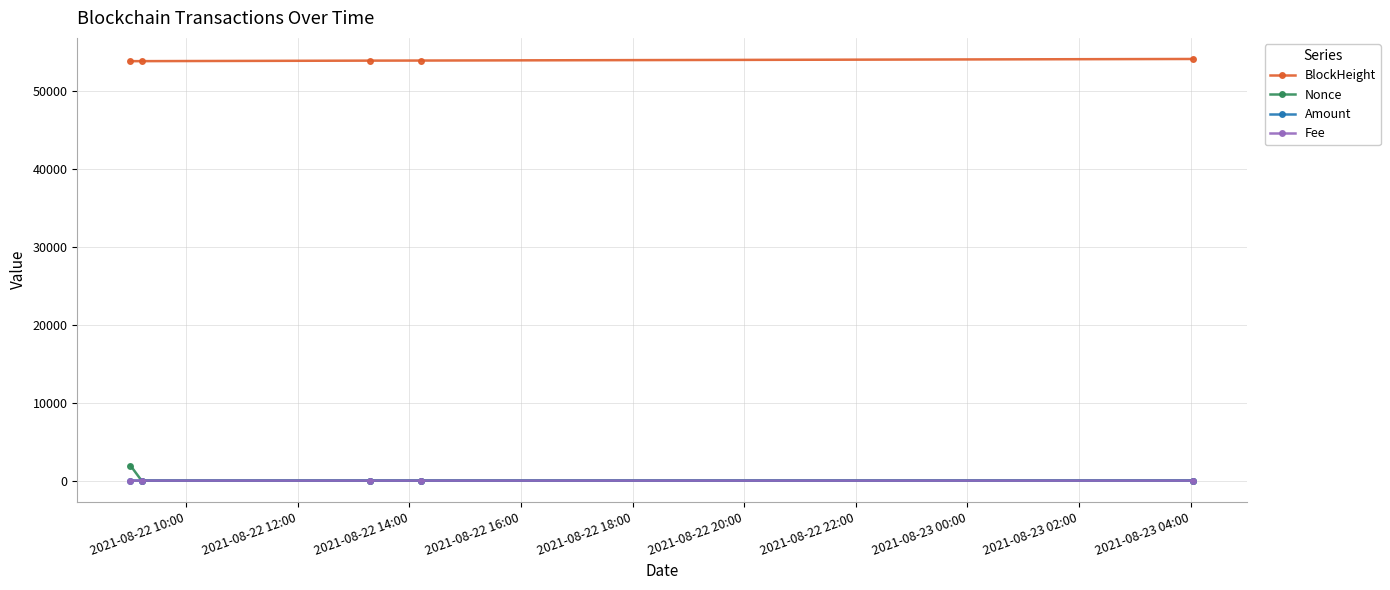

True or false: Nonce and BlockHeight intersect in this chart.

False